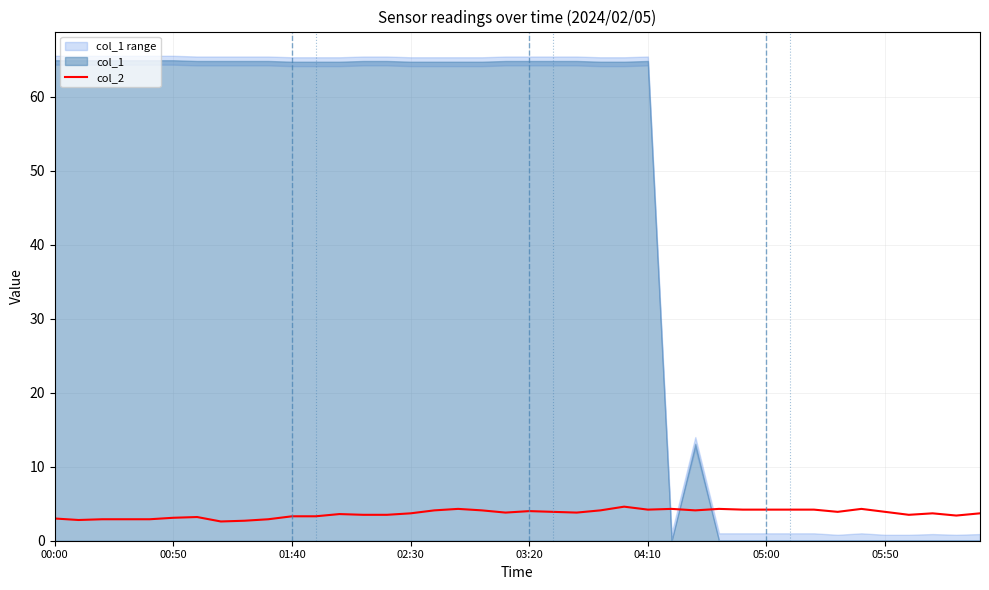

What is the sum of all values?

146.7